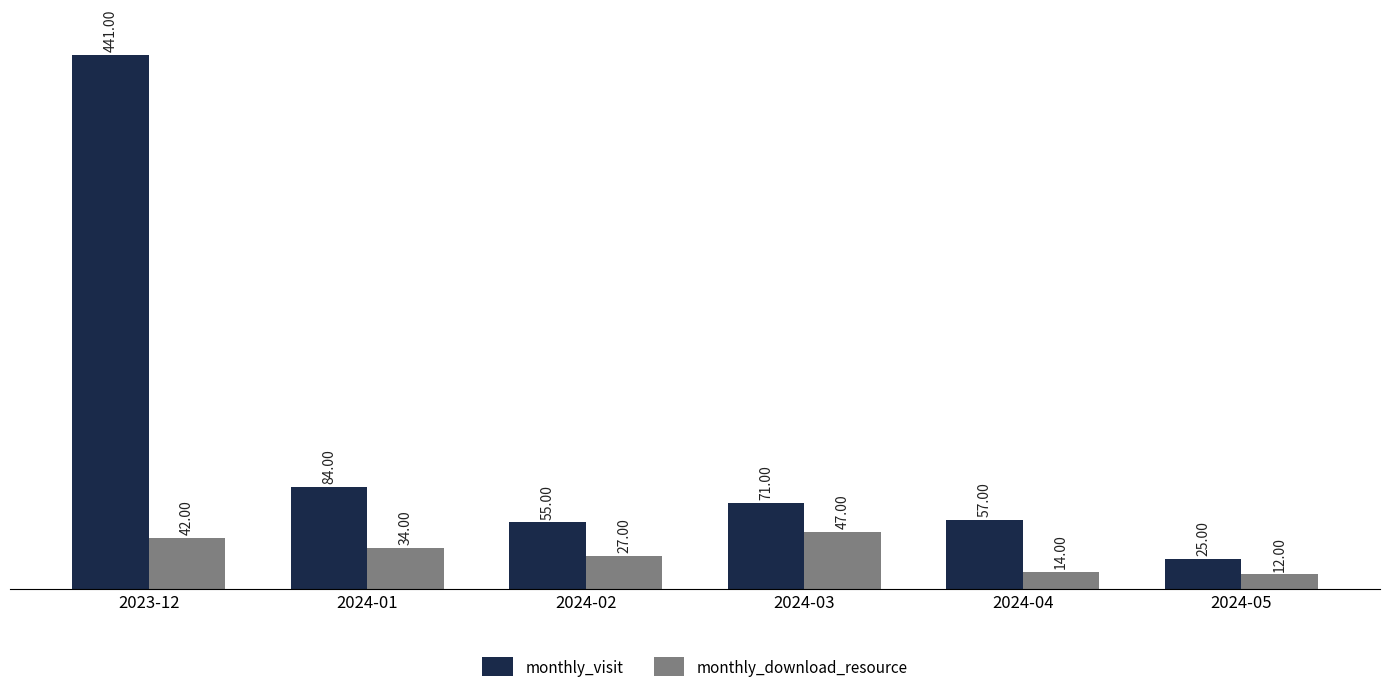

What is the maximum value for monthly_visit?

441